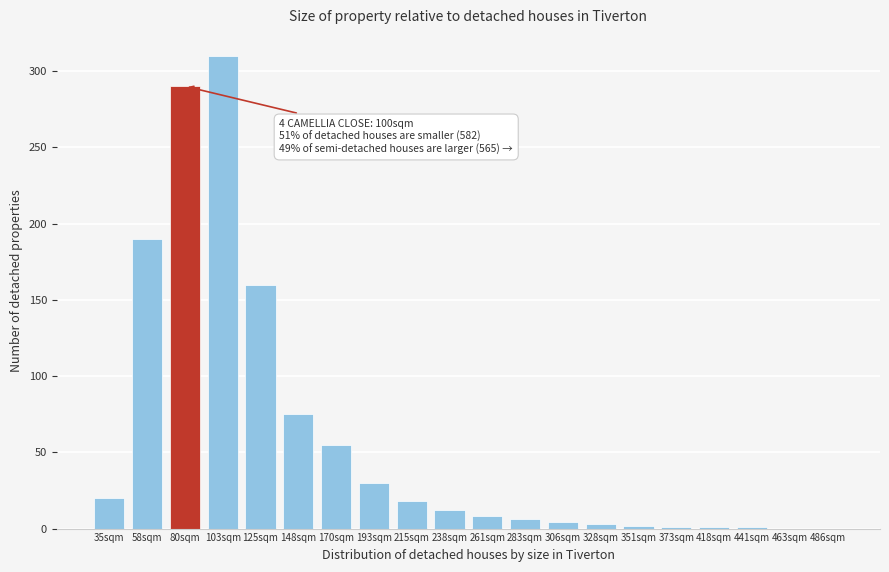

Which label corresponds to the largest value in the chart?

103sqm